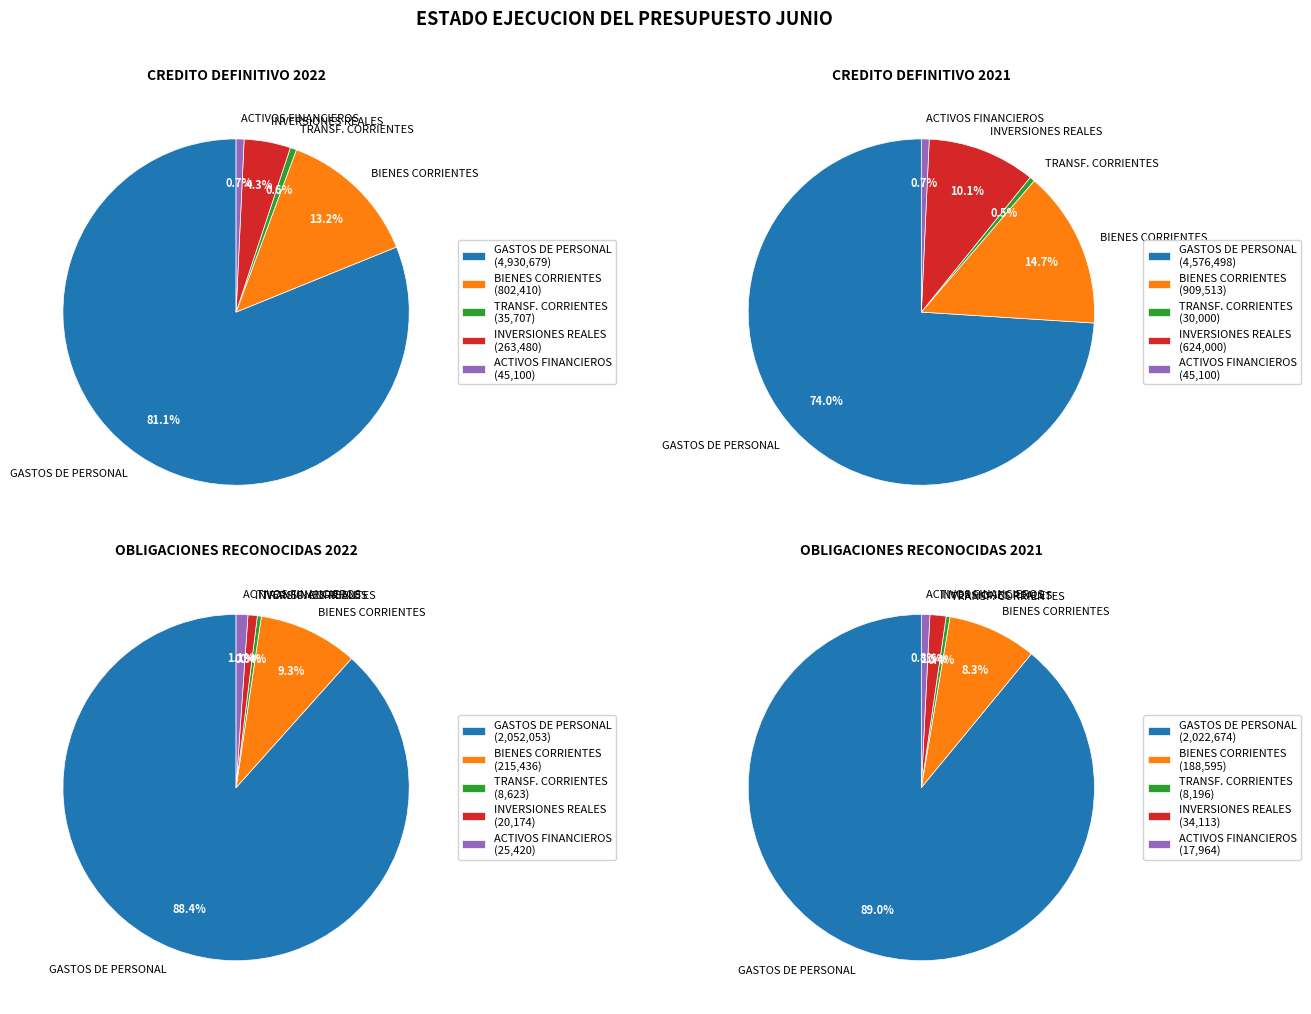

Which slice is the smallest?

TRANSFERENCIAS CORRIENTES